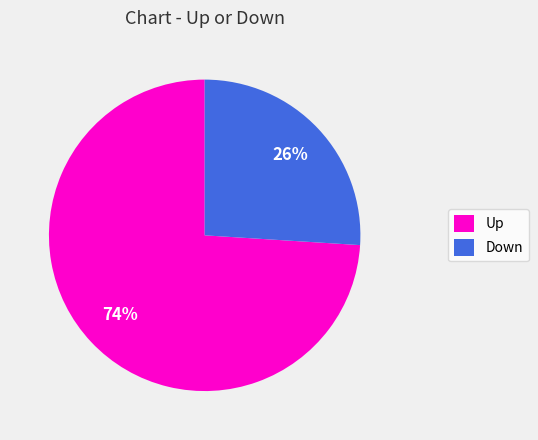

How many slices are in this pie chart?

2